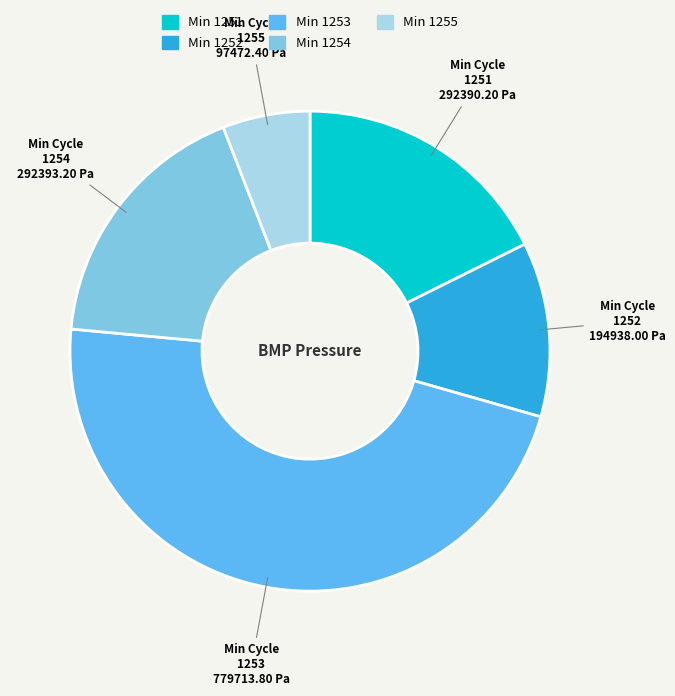

Is there any slice that represents more than half of the pie?

No